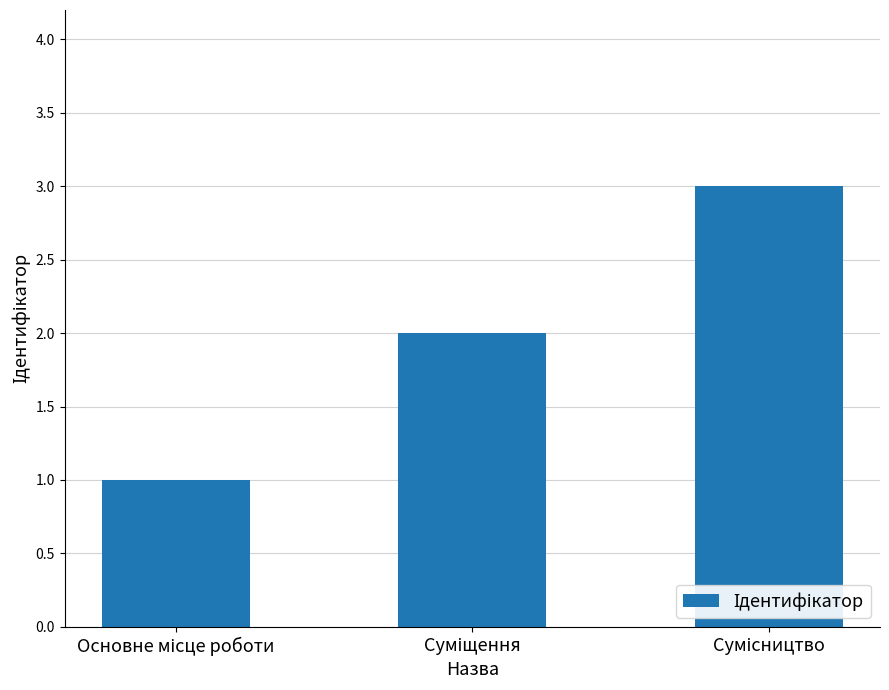

What is the maximum value shown in the chart?

3